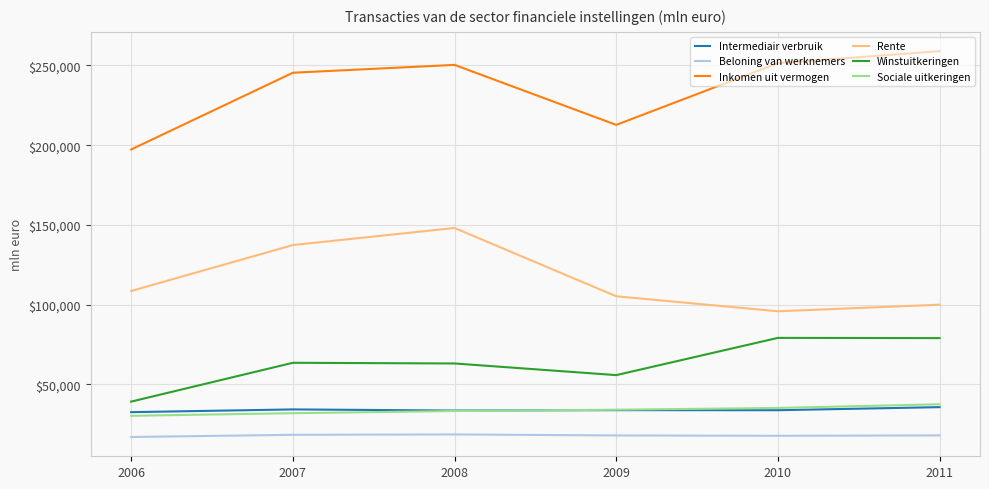

True or false: Inkomen uit vermogen and Intermediair verbruik cross at least once.

False